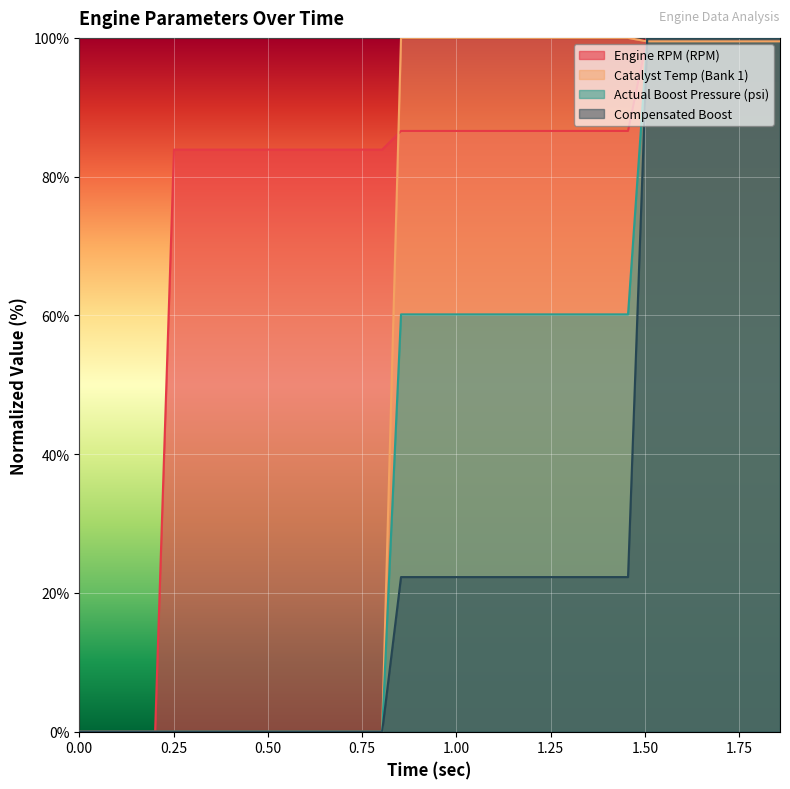

What is the sum of all Compensated Boost values?

1089.7